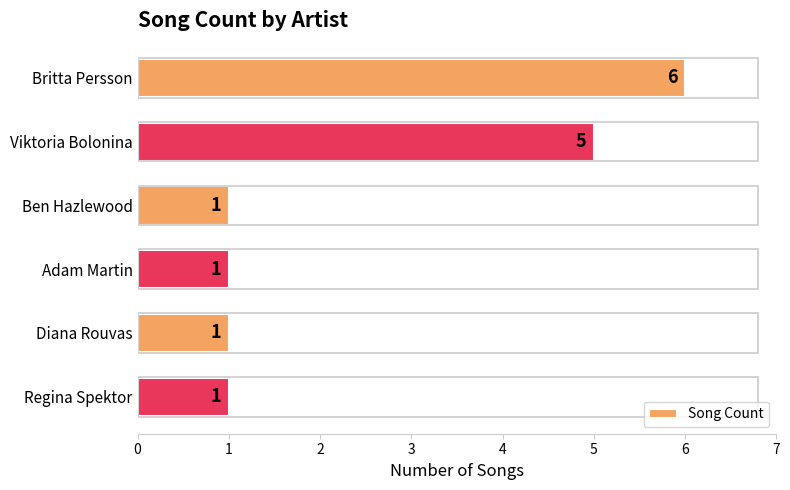

How many bars are there in total?

6